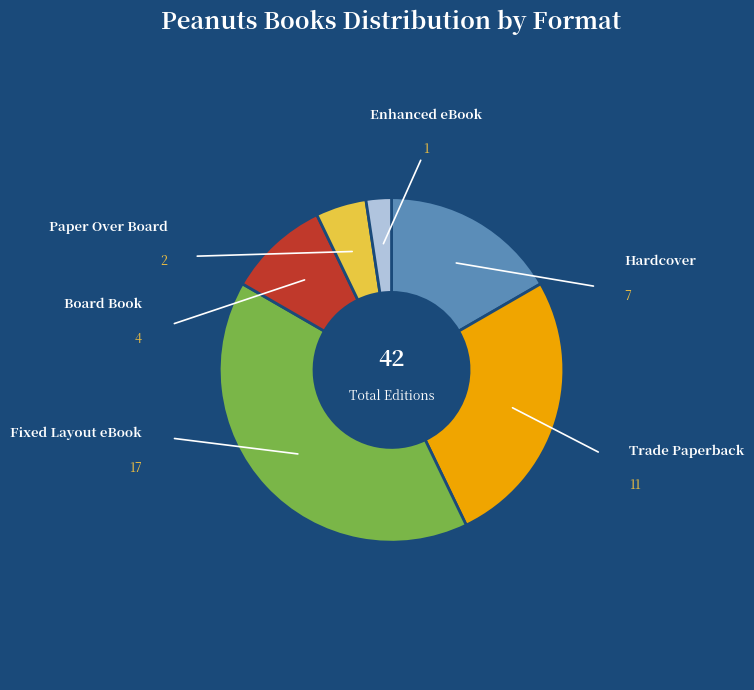

How many slices are in this pie chart?

6